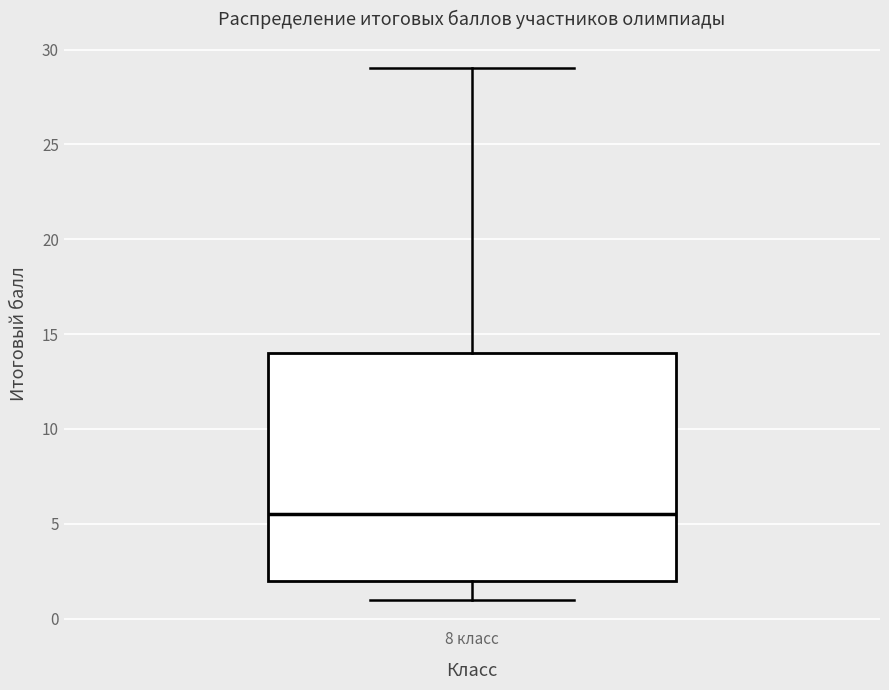

Where does the lower whisker of the box for 8 класс end on the y-axis? The values are not printed on the chart, so give them approximately, as read against the axis.

1.0